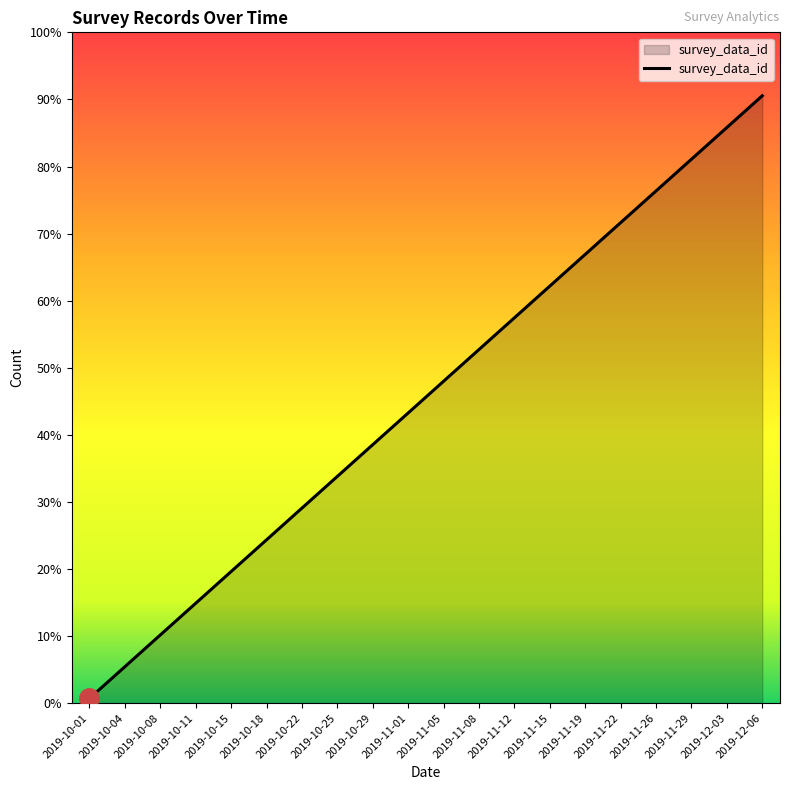

What is the ratio of the value at 2019-10-18 to the value at 2019-12-03?

0.3